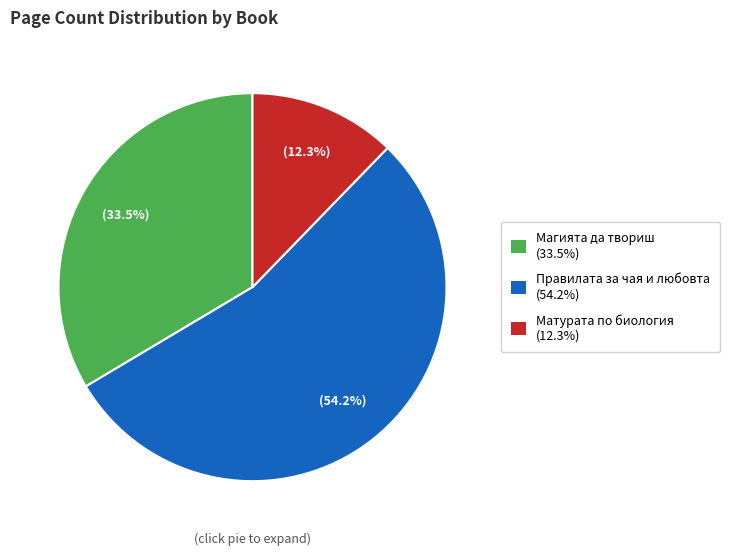

Rank the categories by value from highest to lowest.

Правилата за чая и любовта (54.2%), Магията да твориш (33.5%), Матурата по биология (12.3%)